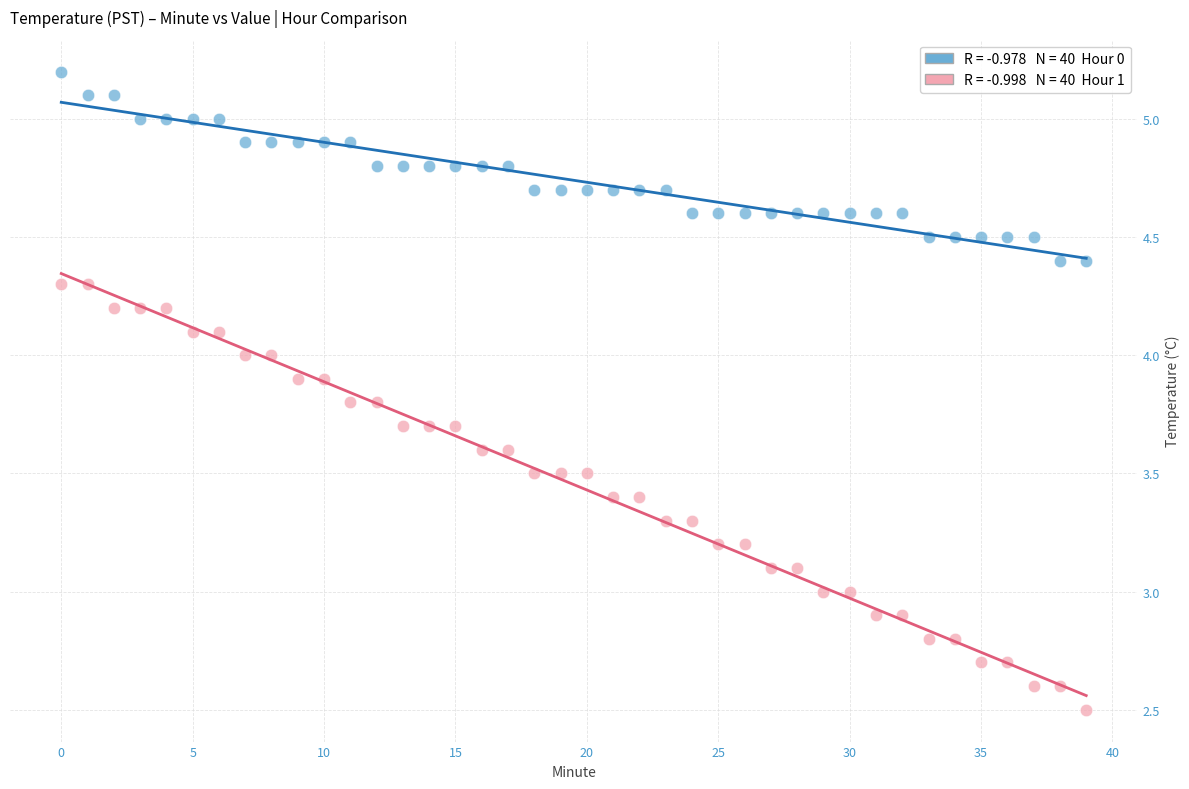

Count the number of points in this scatter plot.

80